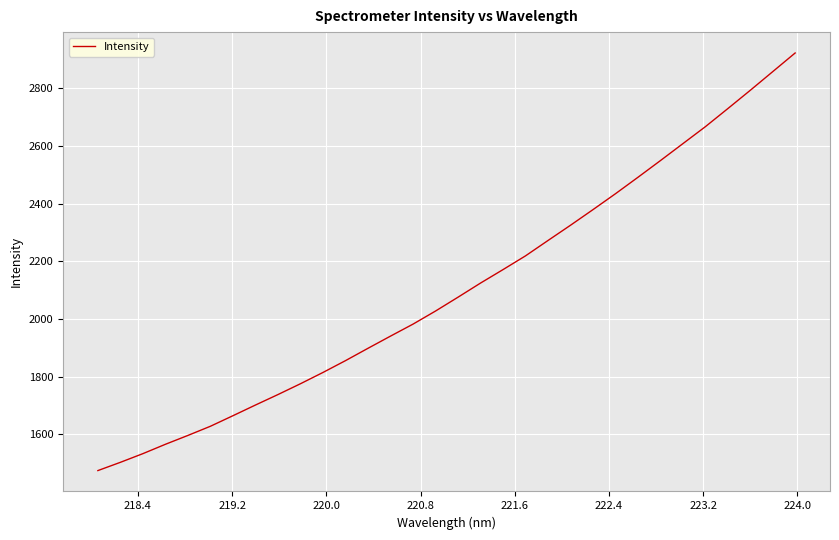

What is the difference between the maximum and minimum values?

1447.5